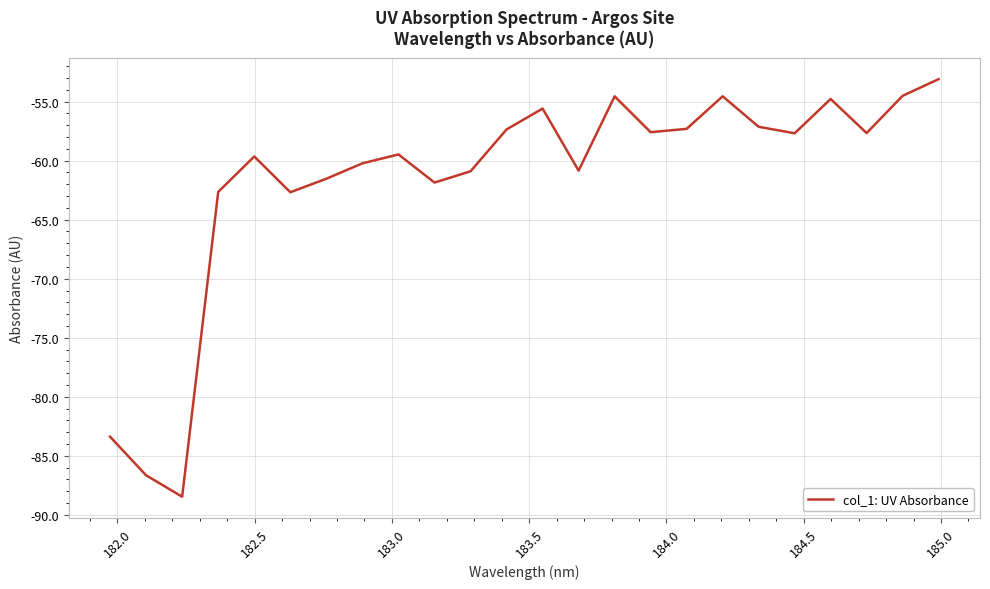

What is the difference between the maximum and minimum values?

35.4